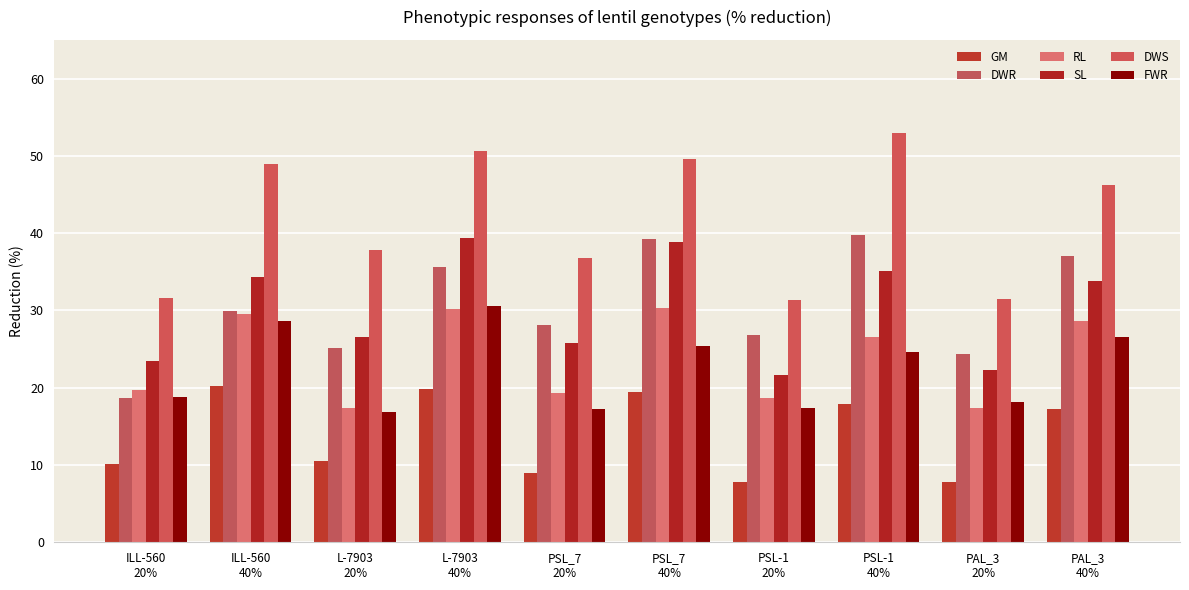

Which has a higher value, PAL_3
20% or PAL_3
40%?

PAL_3
40%